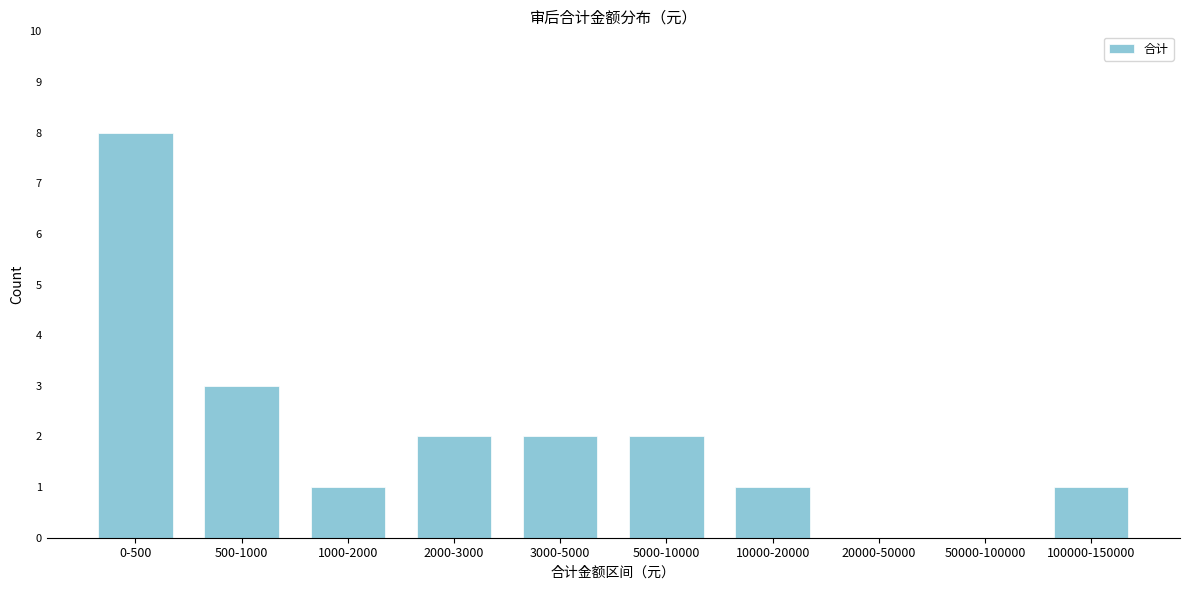

Reading left to right, extract all data points from this chart.

0-500=8	500-1000=3	1000-2000=1	2000-3000=2	3000-5000=2	5000-10000=2	10000-20000=1	20000-50000=0	50000-100000=0	100000-150000=1